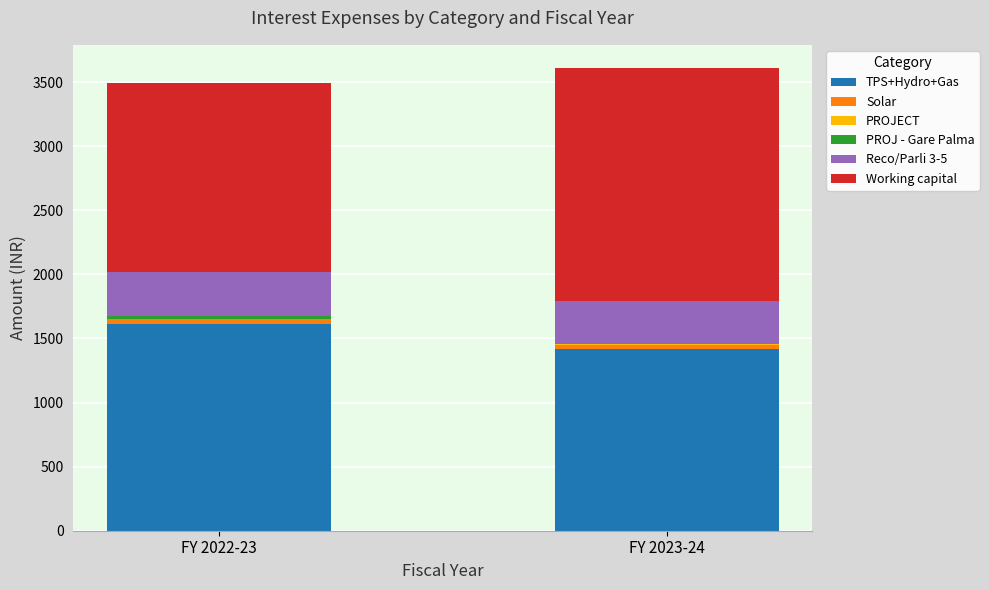

What is the highest value of the TPS+Hydro+Gas series?

1610.3